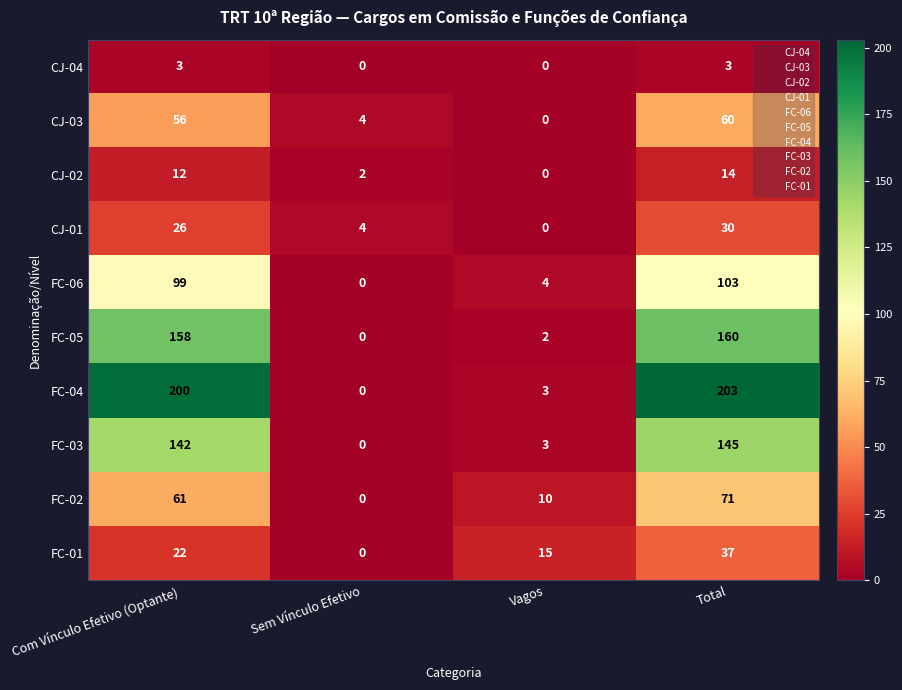

Which series changed the most between Com Vínculo Efetivo (Optante) and Sem Vínculo Efetivo?

FC-04